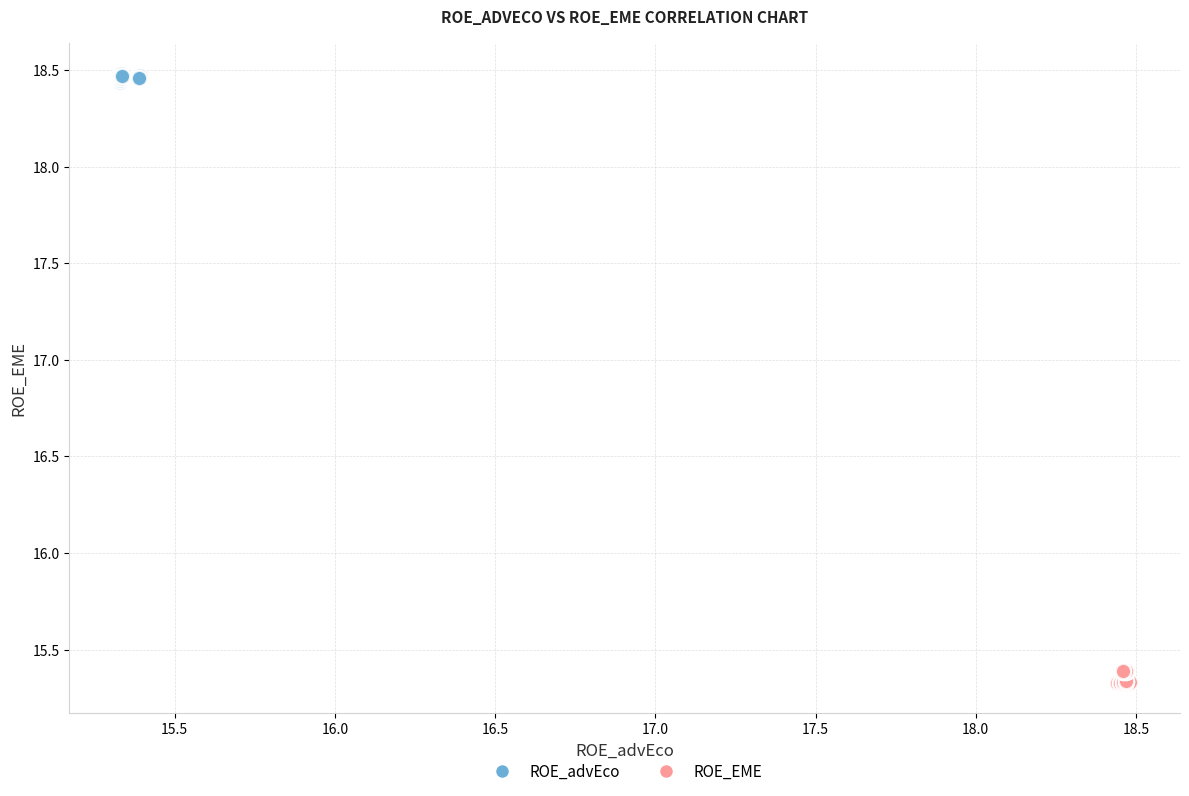

Which series reaches the maximum Y coordinate?

ROE_advEco